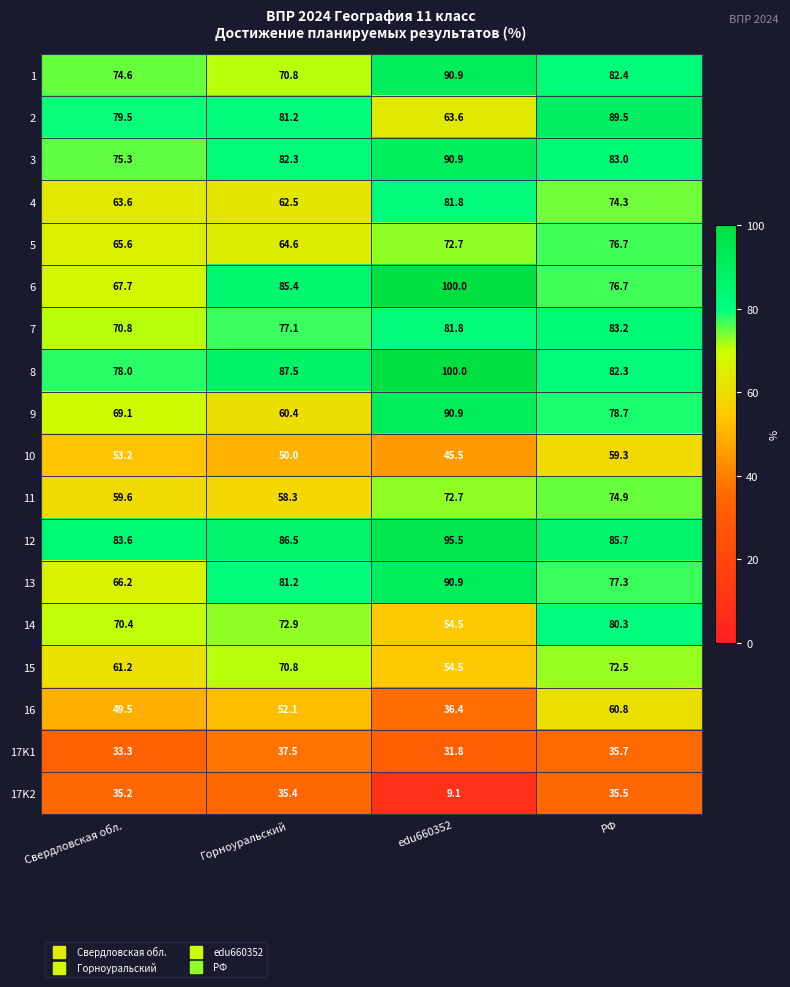

True or false: 2 has a value of 16.0 at Свердловская обл..

False